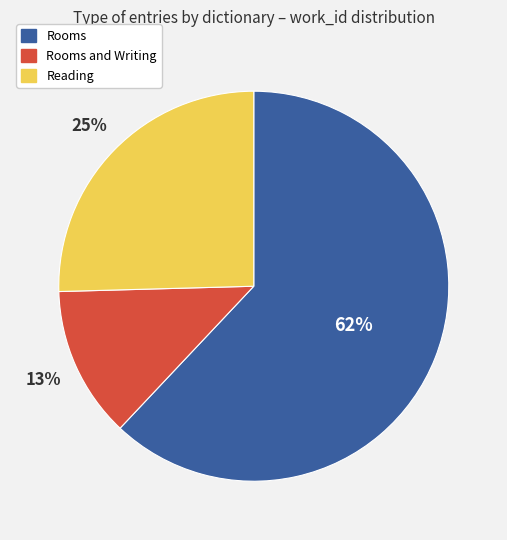

To the nearest percent, what percentage of the pie is Reading?

25%